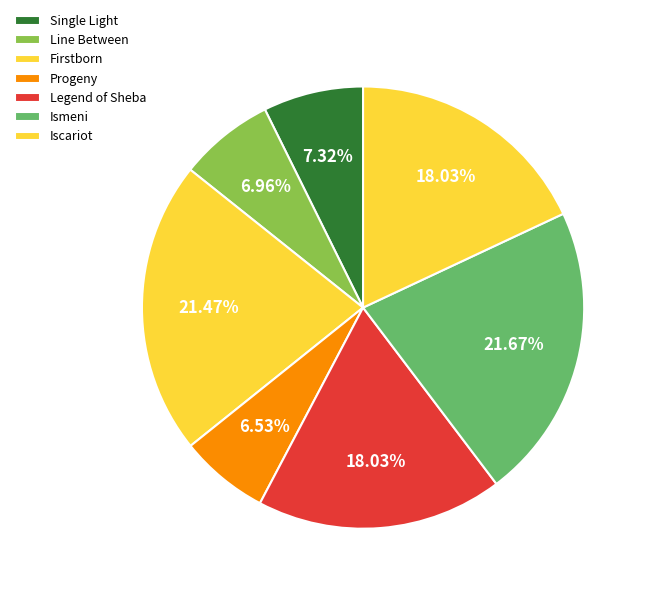

How many slices are in this pie chart?

7